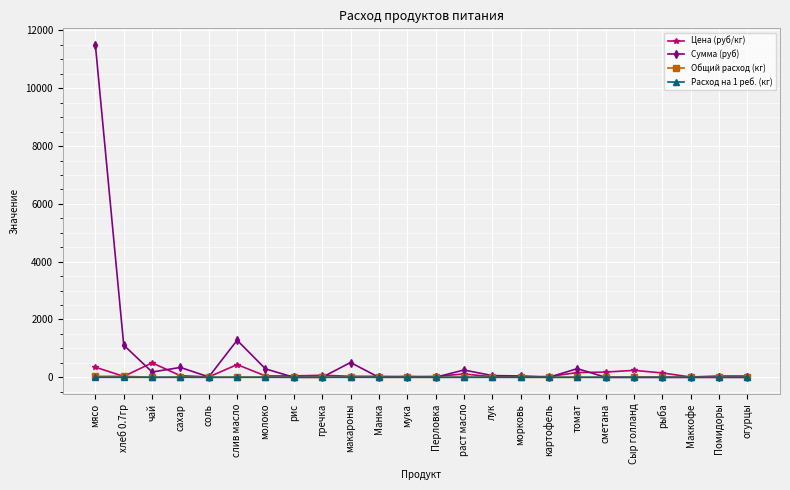

How many values in the Сумма (руб) series exceed 26?

12